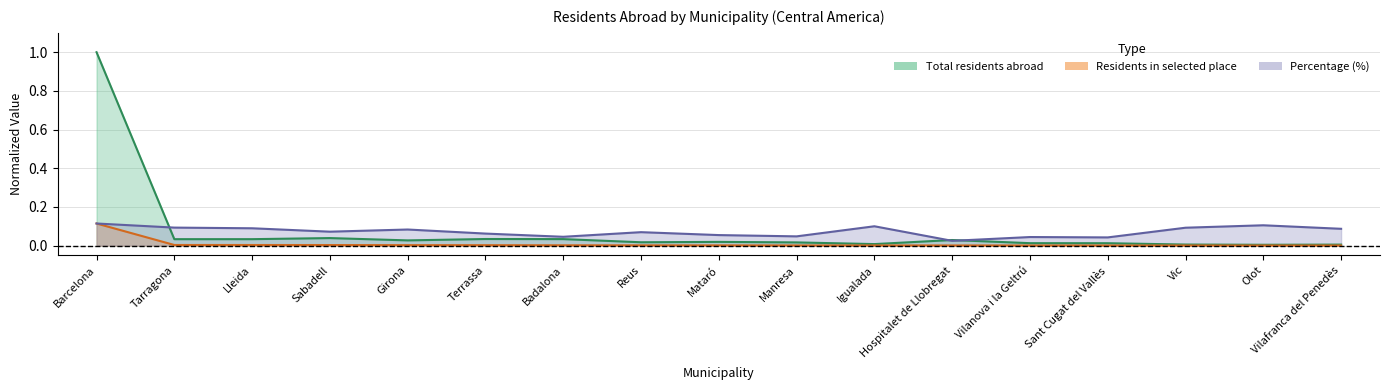

What is the value of the Percentage (%) point at the 2nd from the left?

0.1